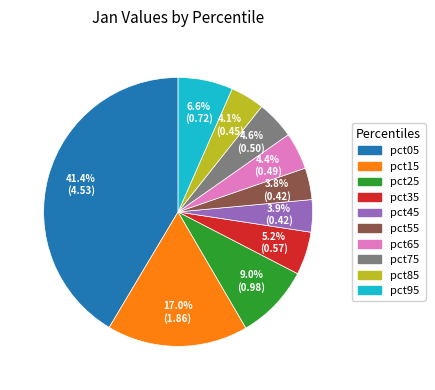

Which slice is the largest?

pct05